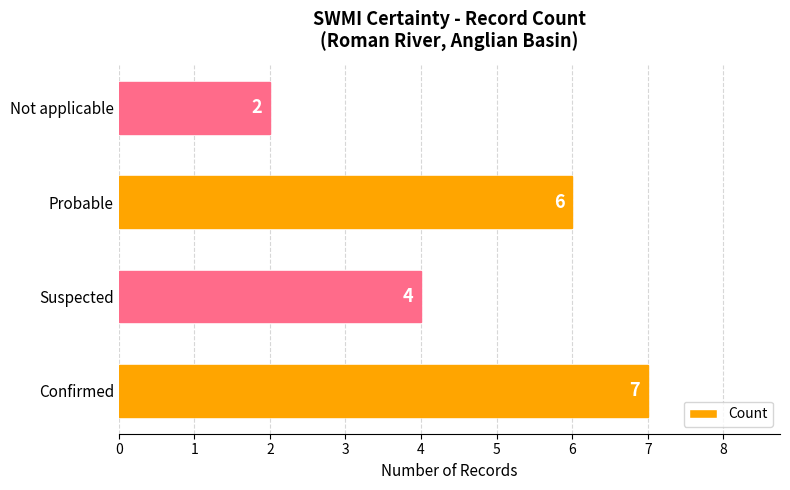

Where is the data nearest to the value 4?

Suspected